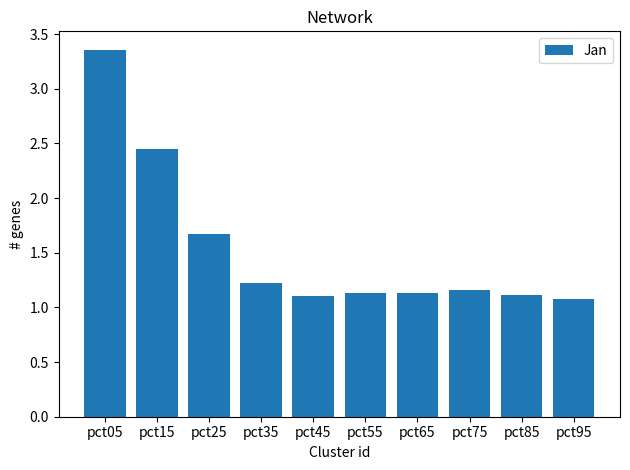

At which label is the value closest to 2?

pct25